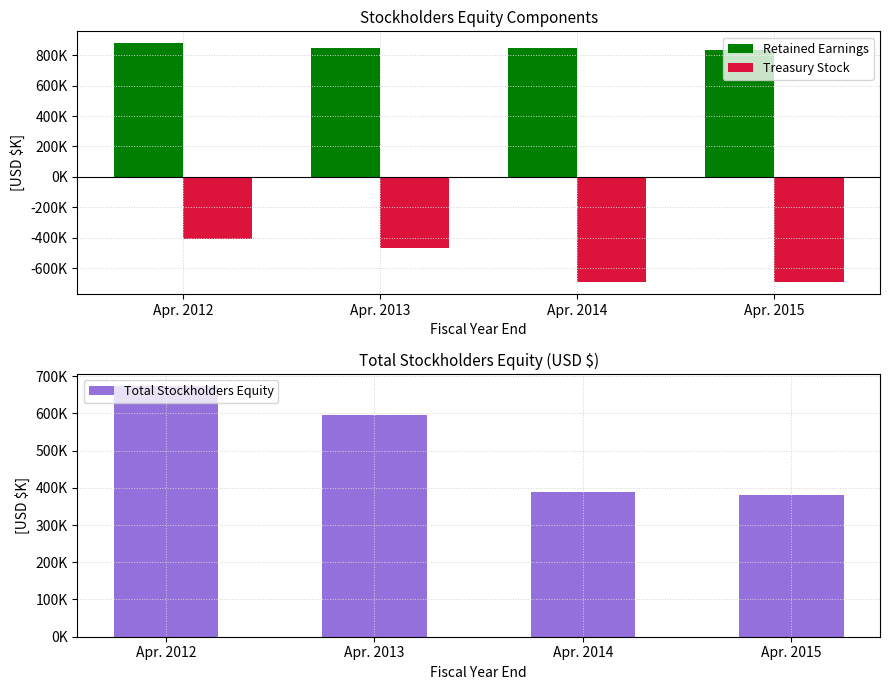

Reading left to right, extract all data points from this chart.

Retained Earnings: Apr. 2012=878854	Apr. 2013=847819	Apr. 2014=849235	Apr. 2015=836362
Treasury Stock: Apr. 2012=-409354	Apr. 2013=-468611	Apr. 2014=-692375	Apr. 2015=-692755
Total Stockholders Equity: Apr. 2012=672135	Apr. 2013=594775	Apr. 2014=389219	Apr. 2015=379991